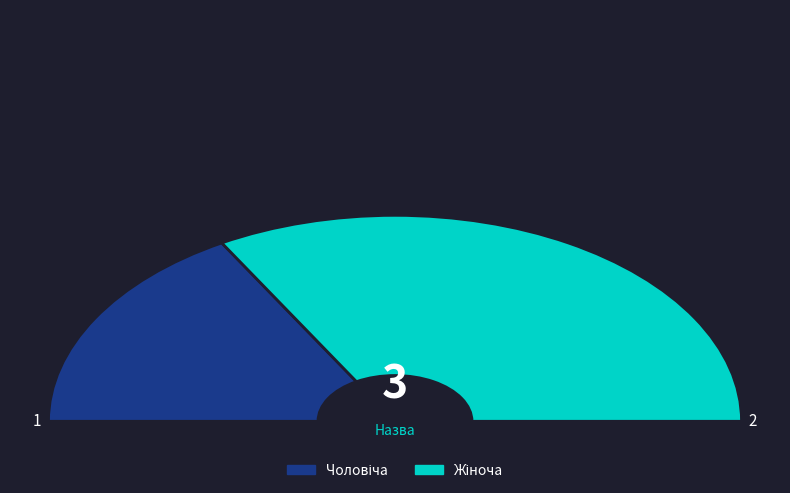

How many slices are in this pie chart?

2